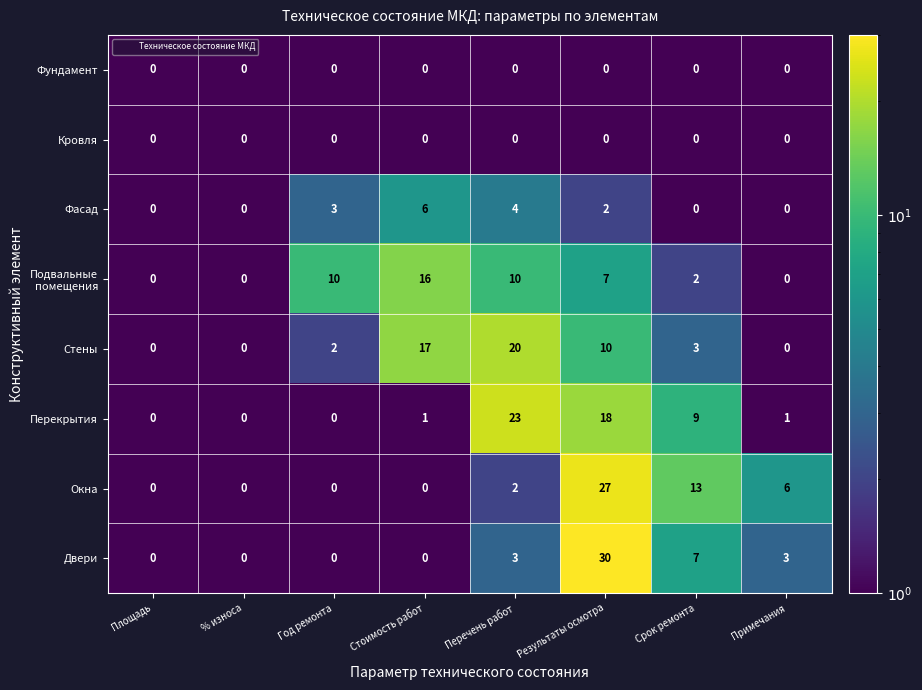

Is the value of Кровля at Срок ремонта greater than the value of Фасад at Перечень работ?

No